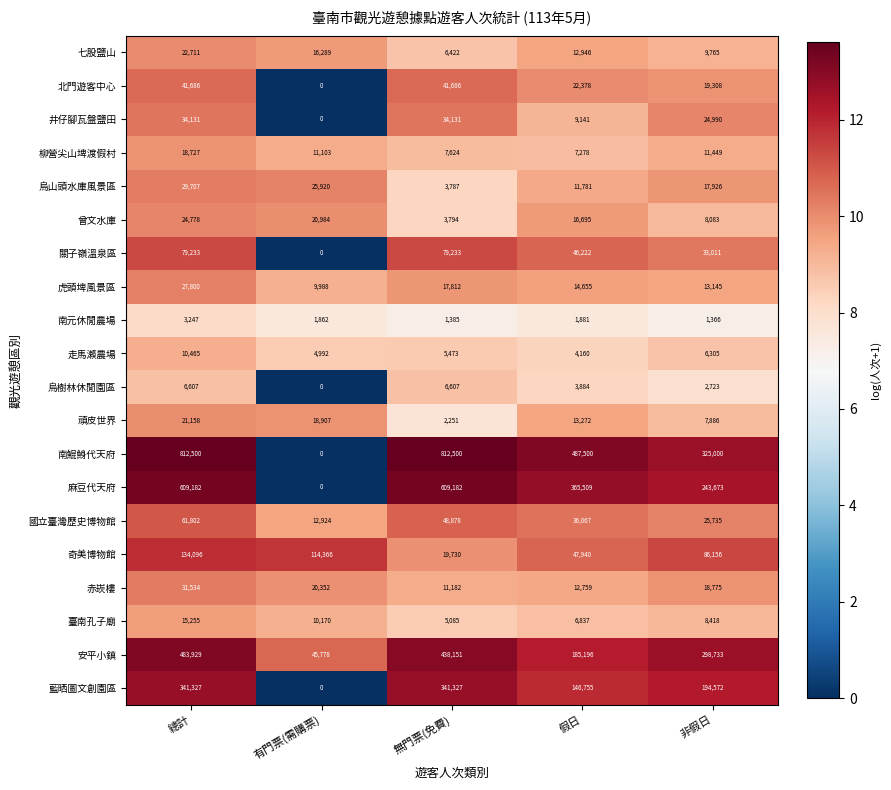

Is it true that 虎頭埤風景區 equals 17812 at 無門票(免費)?

True